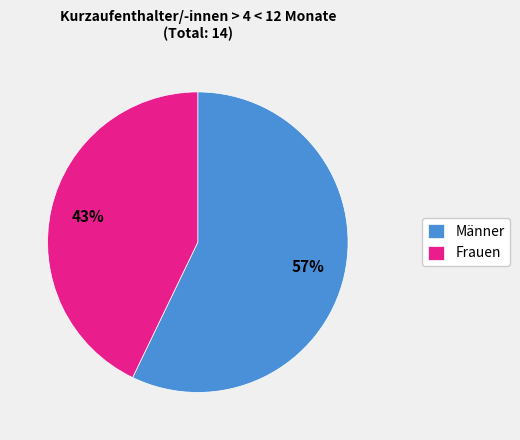

What is the smallest slice in the pie chart?

Frauen